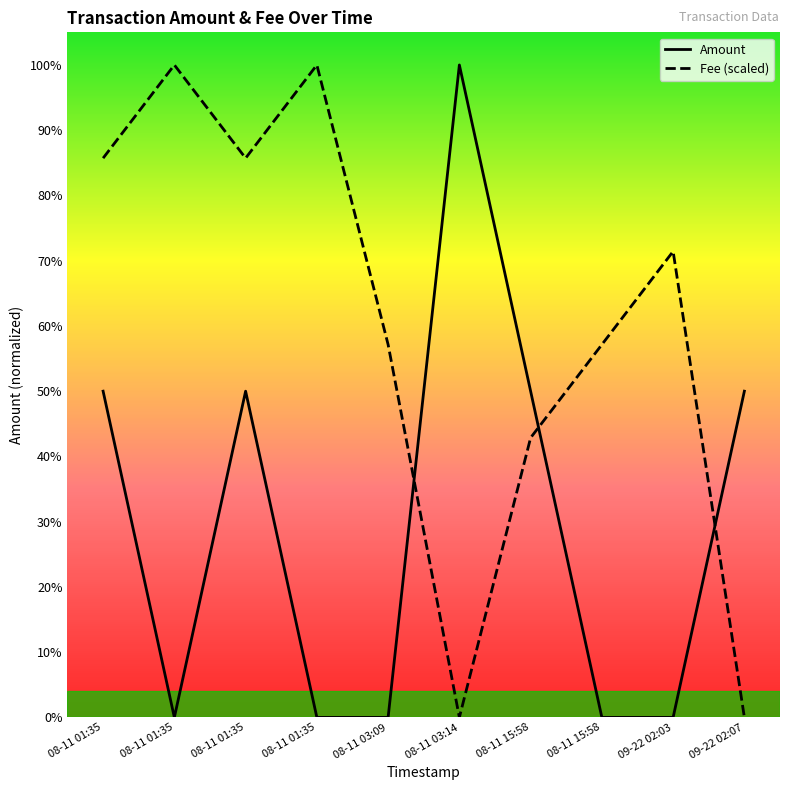

Rank the series by their average value, from highest to lowest.

Fee (scaled), Amount